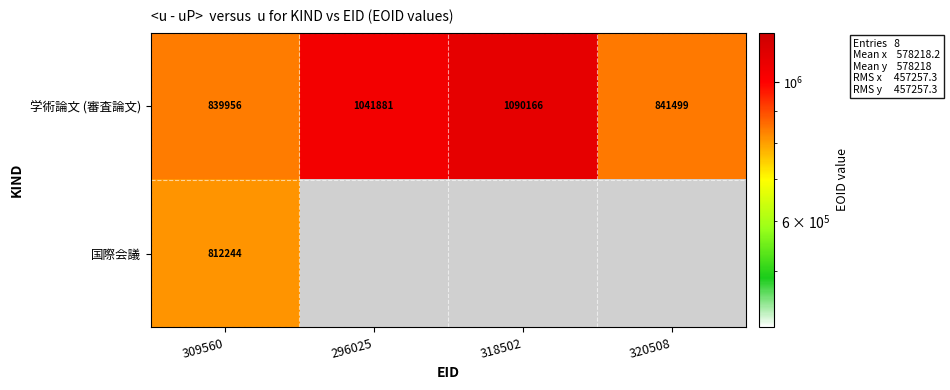

The 国際会議 series shows 277036 at 309560. True or false?

False